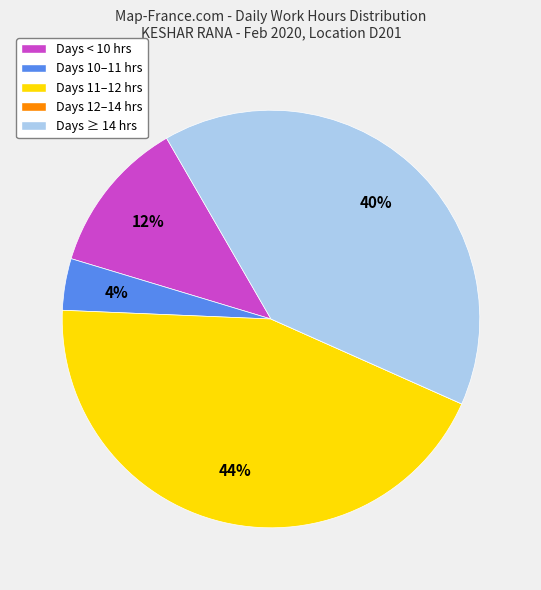

Does any single category account for the majority?

No